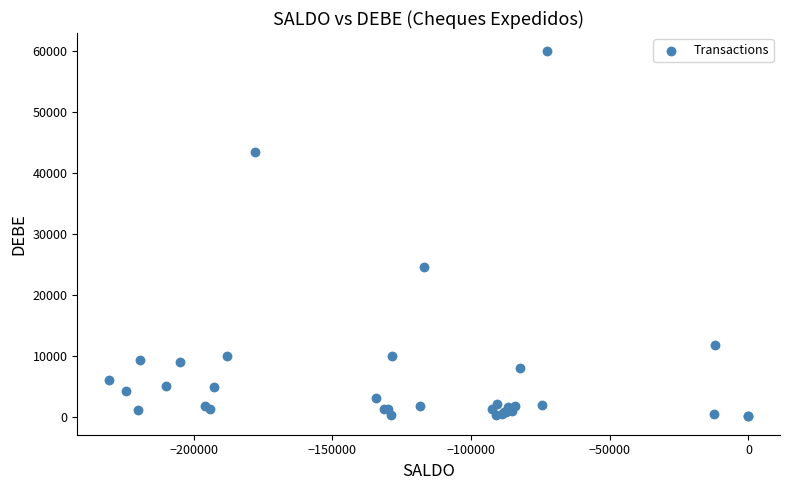

What Y value in the scatter plot is closest to 30012?

24557.5